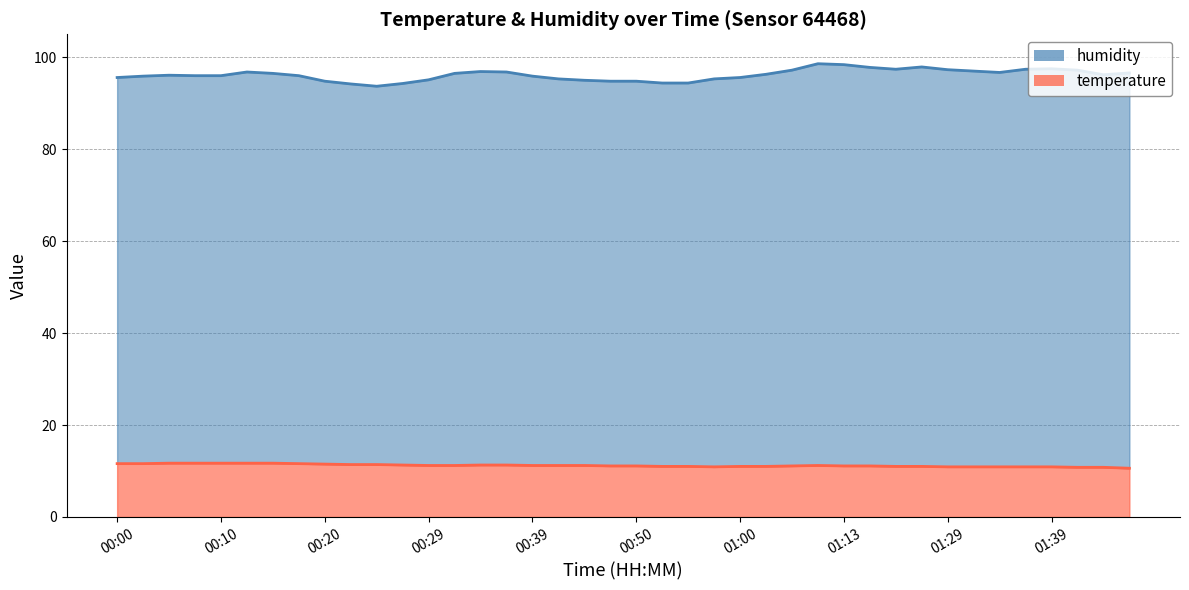

The temperature series shows 3.3 at 01:34. True or false?

False